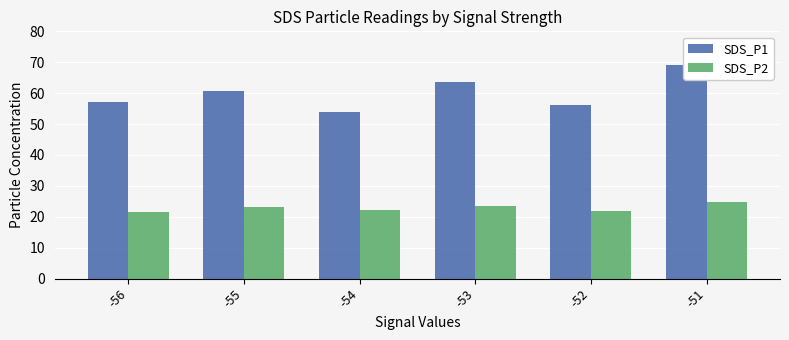

Where is SDS_P2 nearest to the value 23?

-55